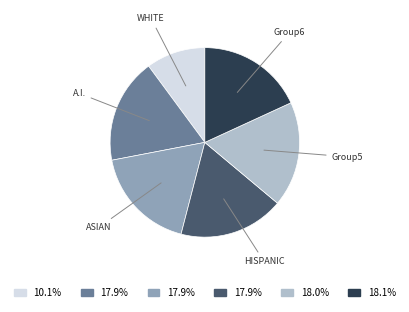

Does any single category account for the majority?

No